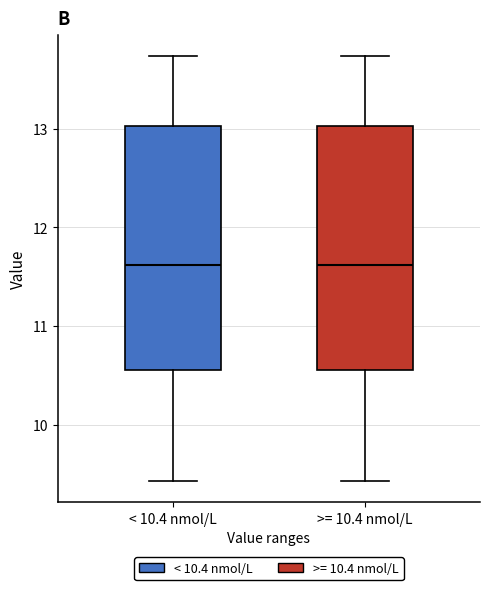

Where is the upper edge of the box for >= 10.4 nmol/L on the y-axis? The values are not printed on the chart, so give them approximately, as read against the axis.

13.0